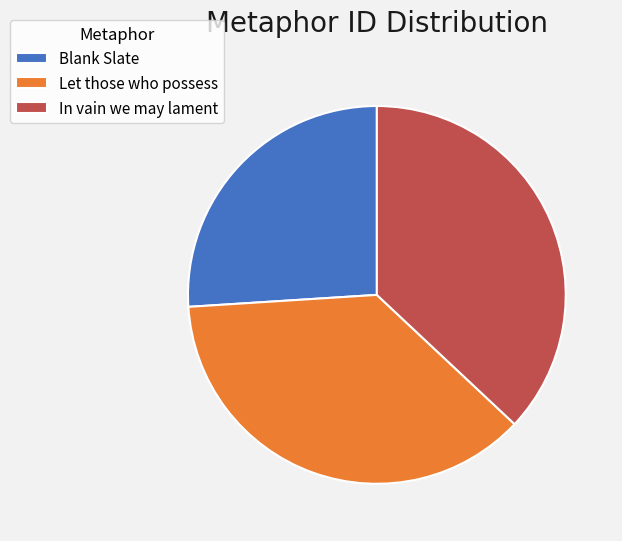

How many slices are in this pie chart?

3